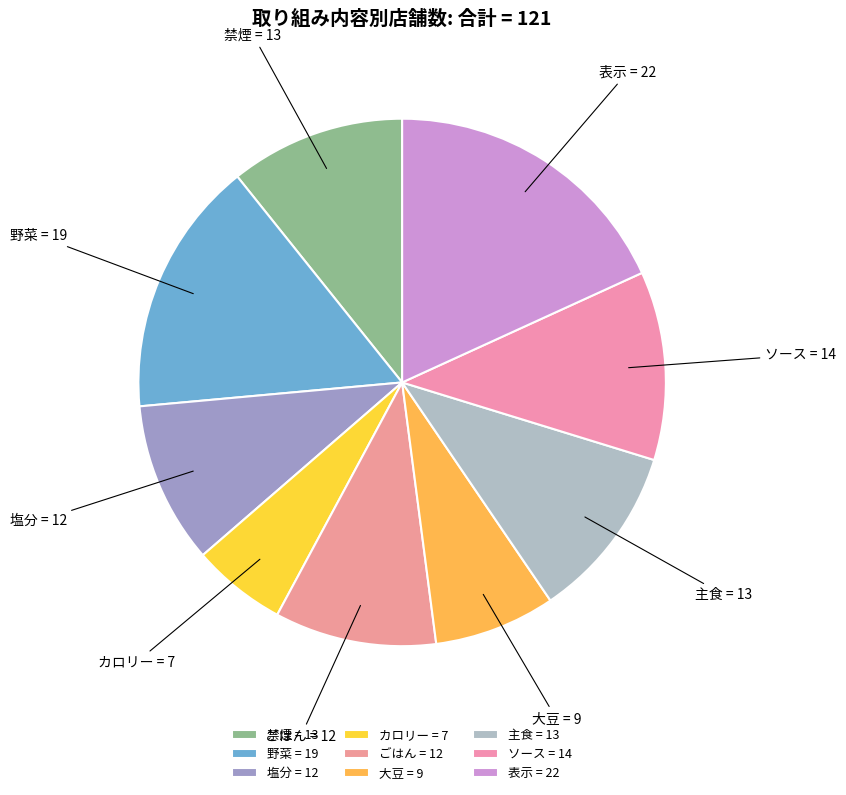

How many segments does this pie chart have?

9